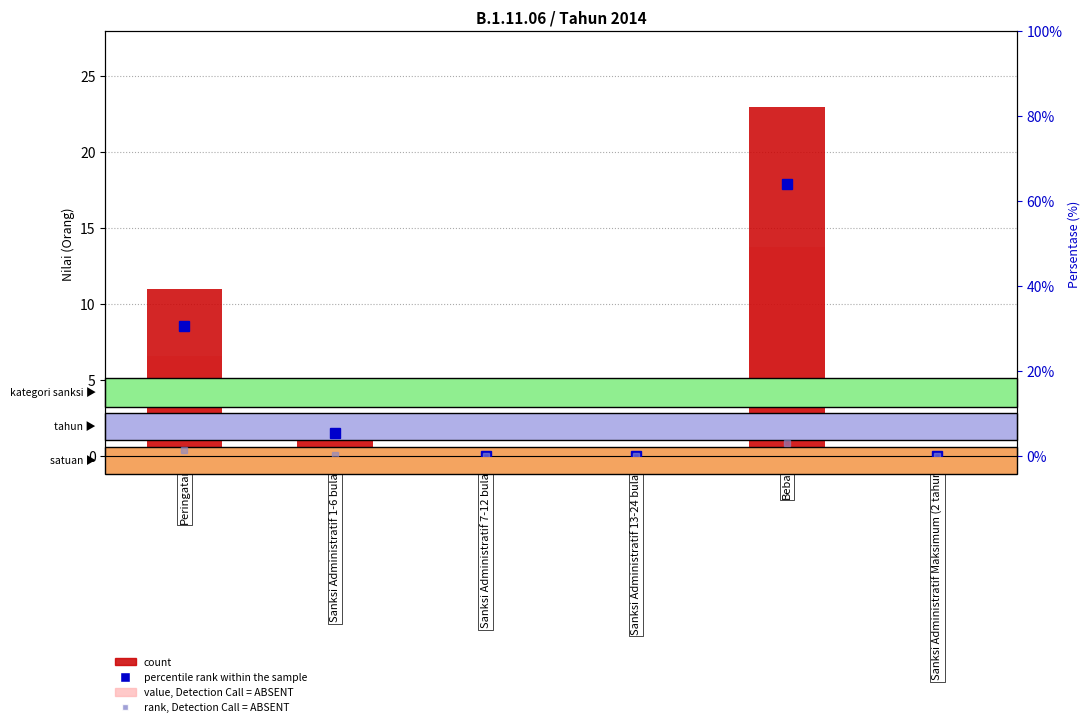

Which series has the largest total across all categories?

percentile rank within the sample